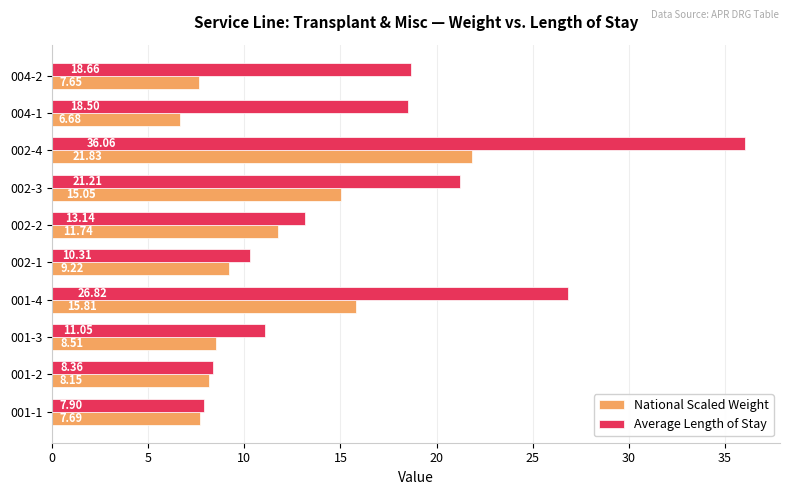

What is the lowest value of the National Scaled Weight series?

6.7